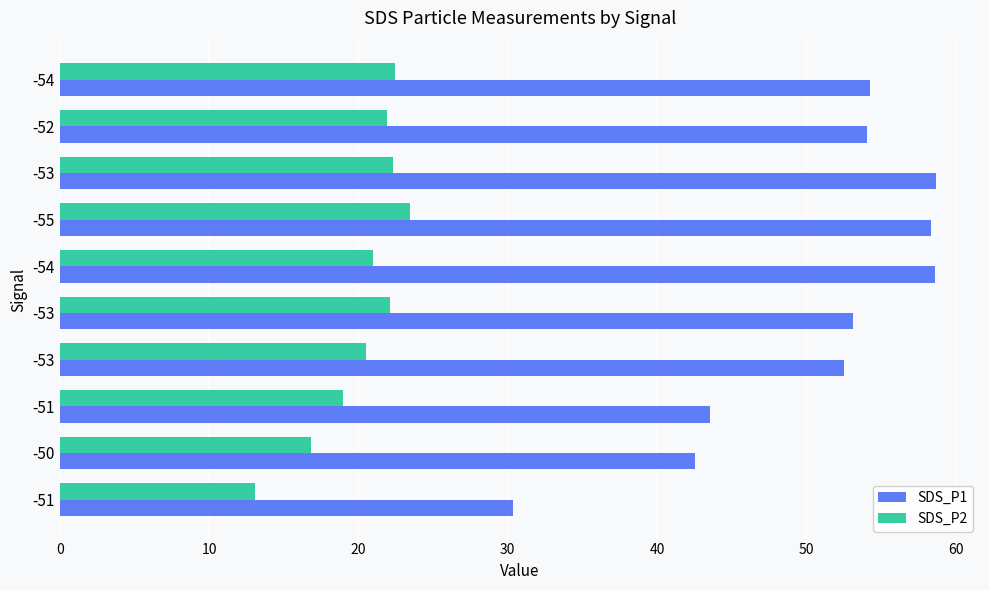

Reading right to left, transcribe all the data shown in this chart.

SDS_P1: 54.3	54.1	58.7	58.4	58.6	53.1	52.5	43.6	42.5	30.3
SDS_P2: 22.4	21.9	22.3	23.4	21.0	22.1	20.5	19.0	16.8	13.1